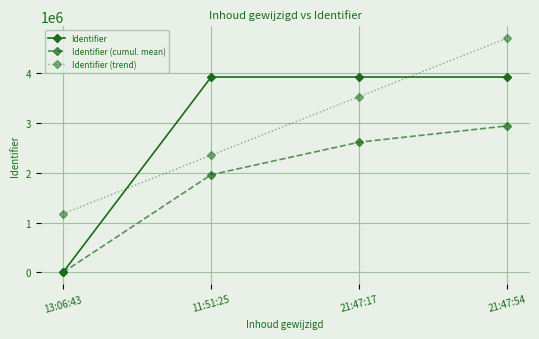

True or false: Identifier has more than 2 points higher than both neighbors.

False